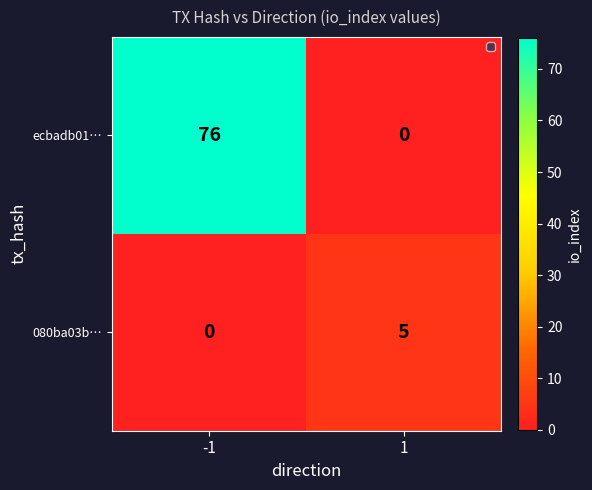

What is the difference between the highest and lowest values at 1?

5